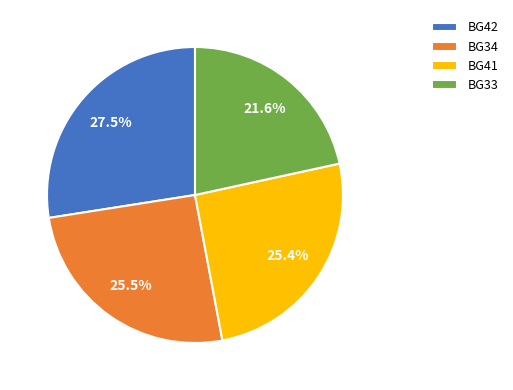

What percentage is NOT represented by BG41?

74.6%